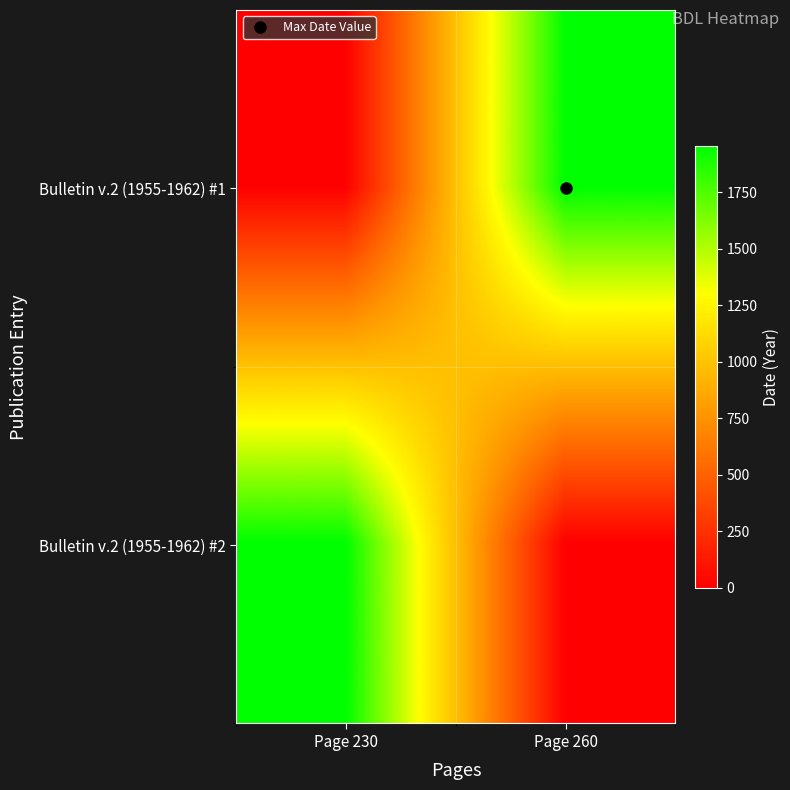

At which category is the sum across all series the highest?

Page 230